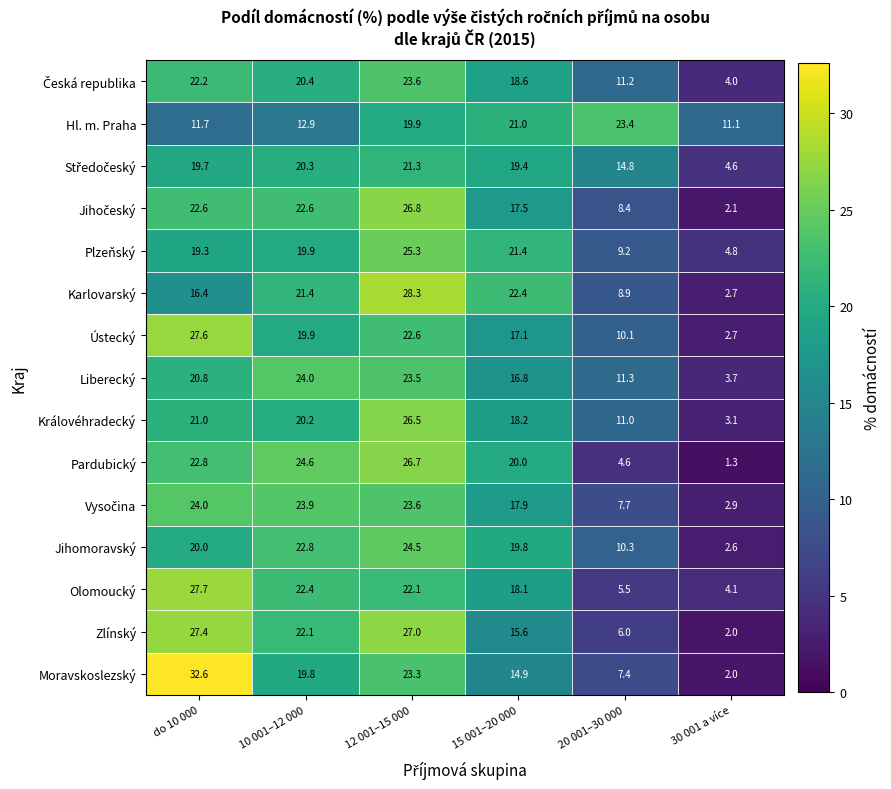

At how many categories does at least one series exceed 6?

6